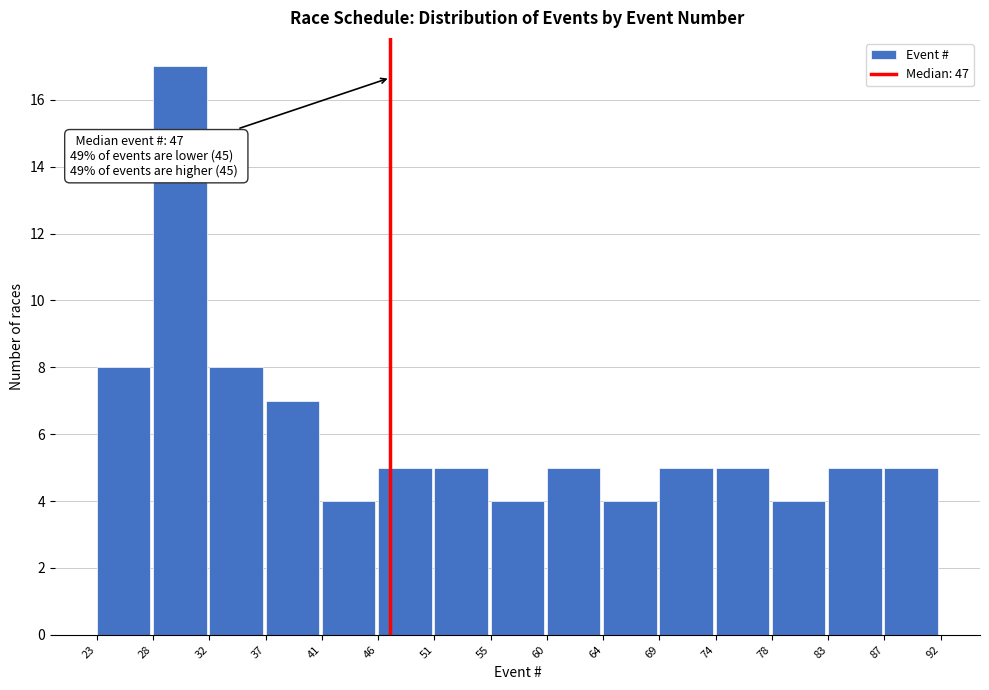

Which range on the x-axis has the tallest bar?

28 to 32